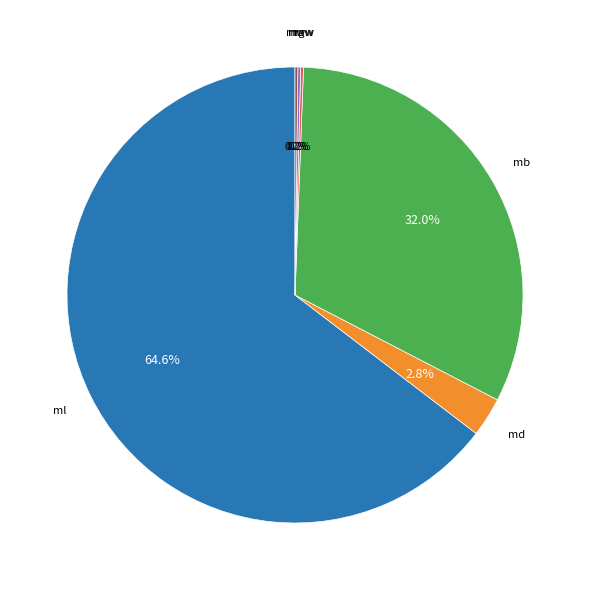

What percentage is NOT represented by ml?

35.4%